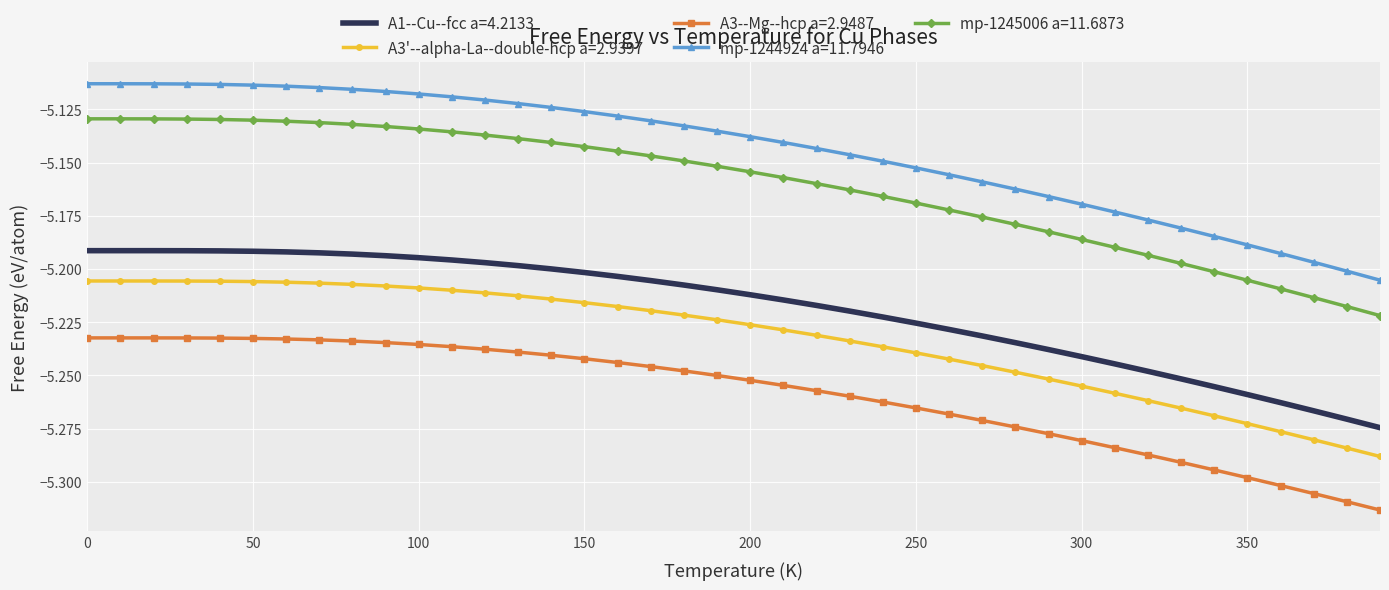

Which series has the largest total across all categories?

mp-1244924 a=11.7946